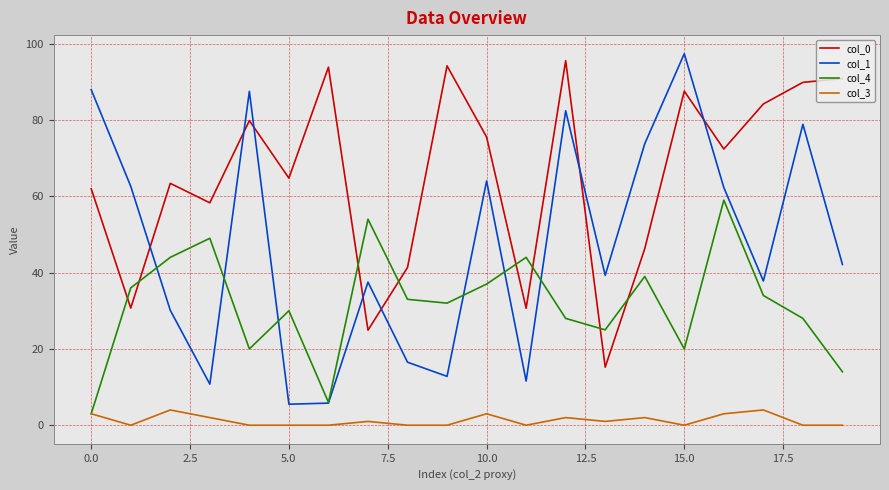

List the series in order of their overall mean, lowest first.

col_3, col_4, col_1, col_0